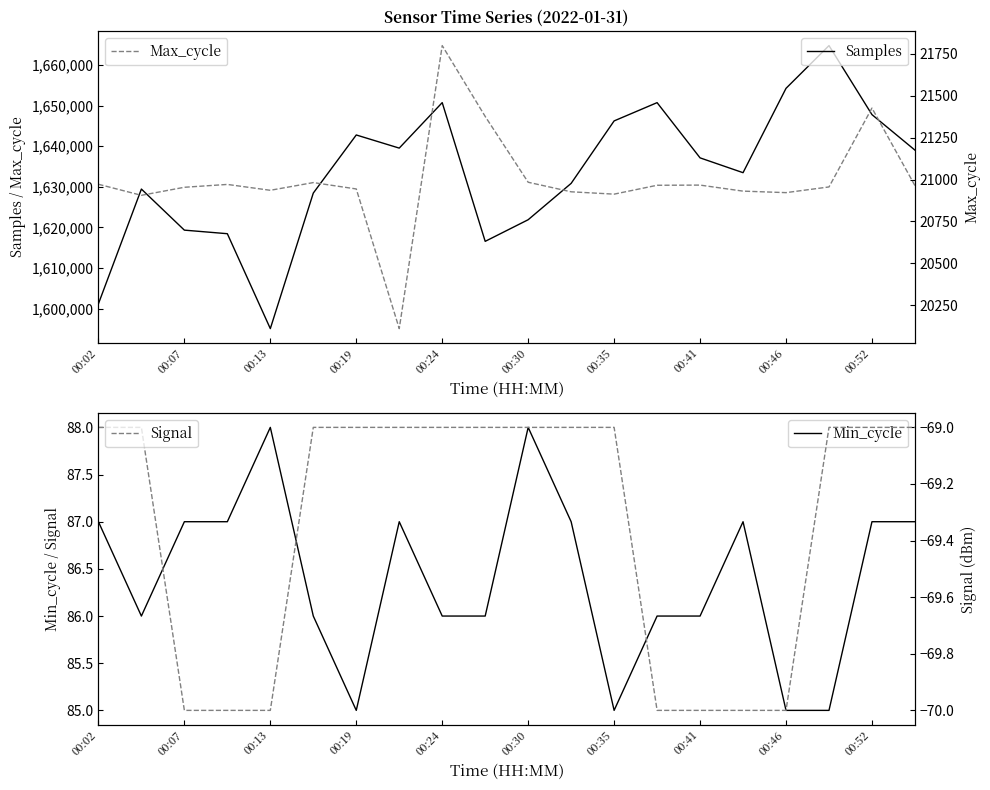

Which series has the largest total across all categories?

Samples